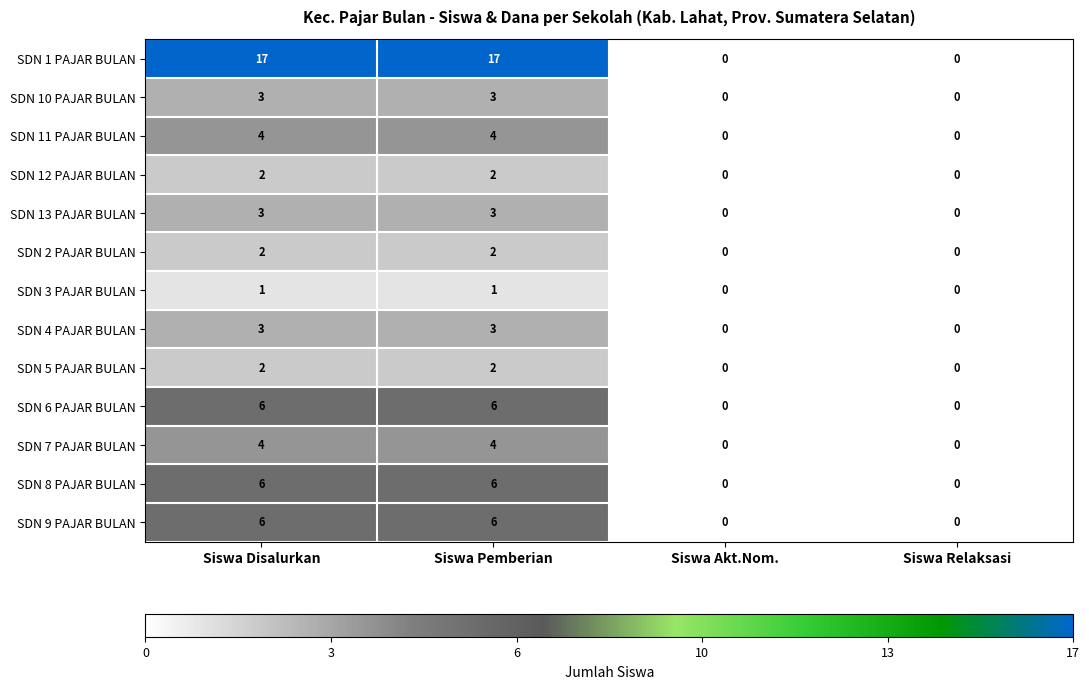

The SDN 6 PAJAR BULAN series shows 0 at Siswa Relaksasi. True or false?

True